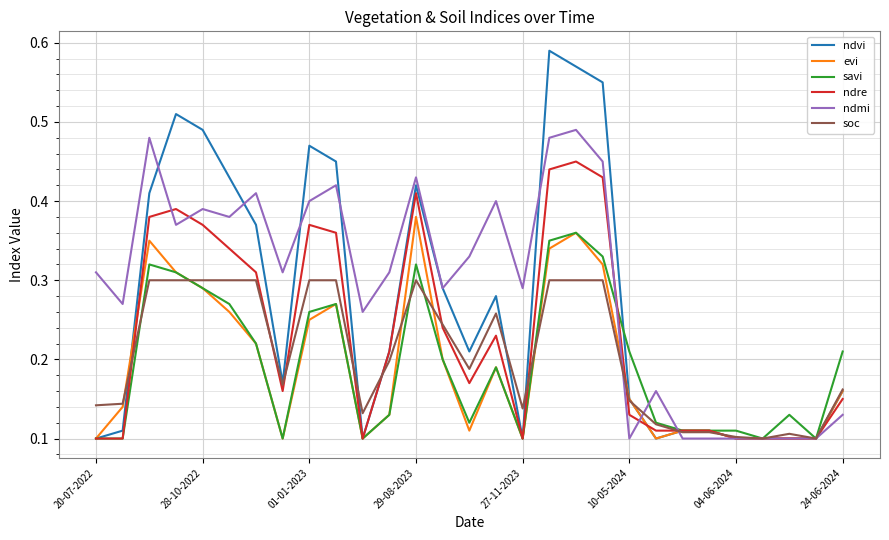

Which series has the largest range (max minus min)?

ndvi